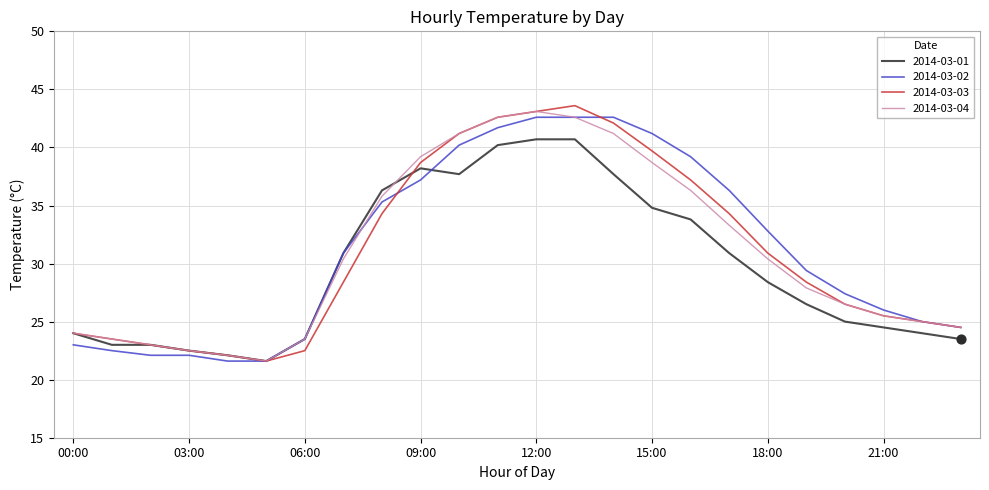

At how many categories does at least one series exceed 28?

13